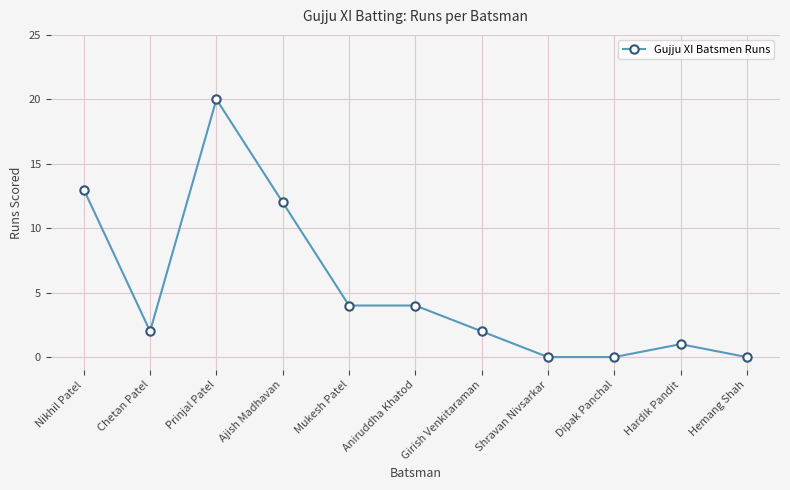

What is the approximate value at Mukesh Patel?

4